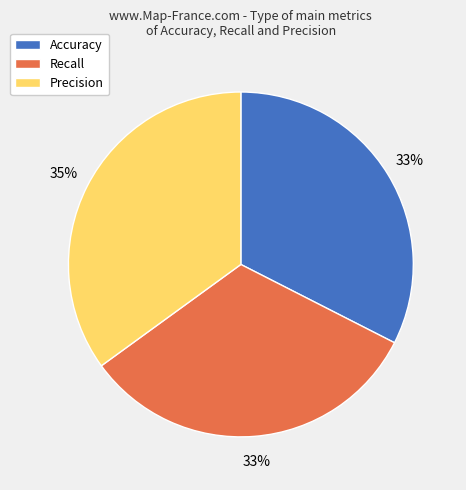

To the nearest percent, what portion does Precision represent?

35%